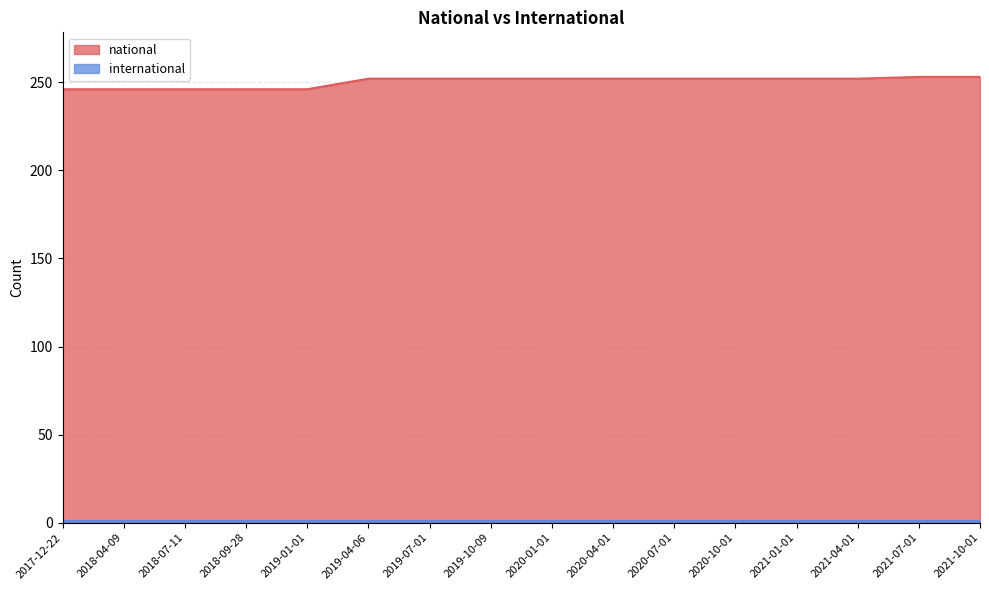

True or false: the data has more than 0 interior local peaks.

False